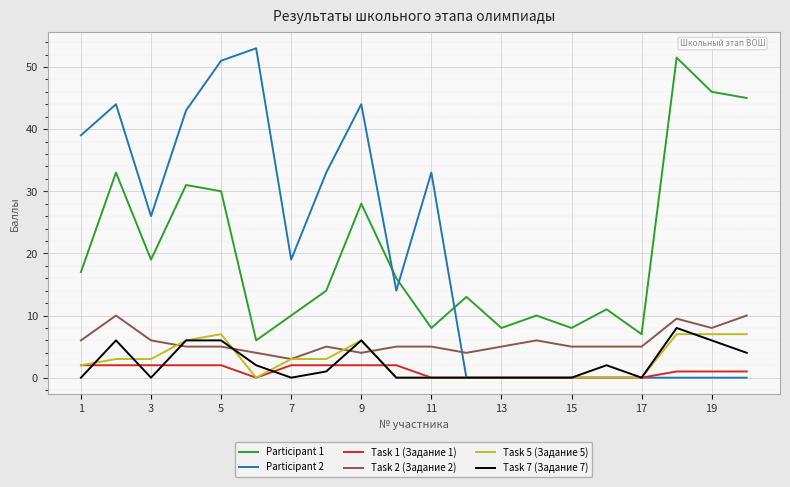

What is the maximum value shown in the chart?

53.0